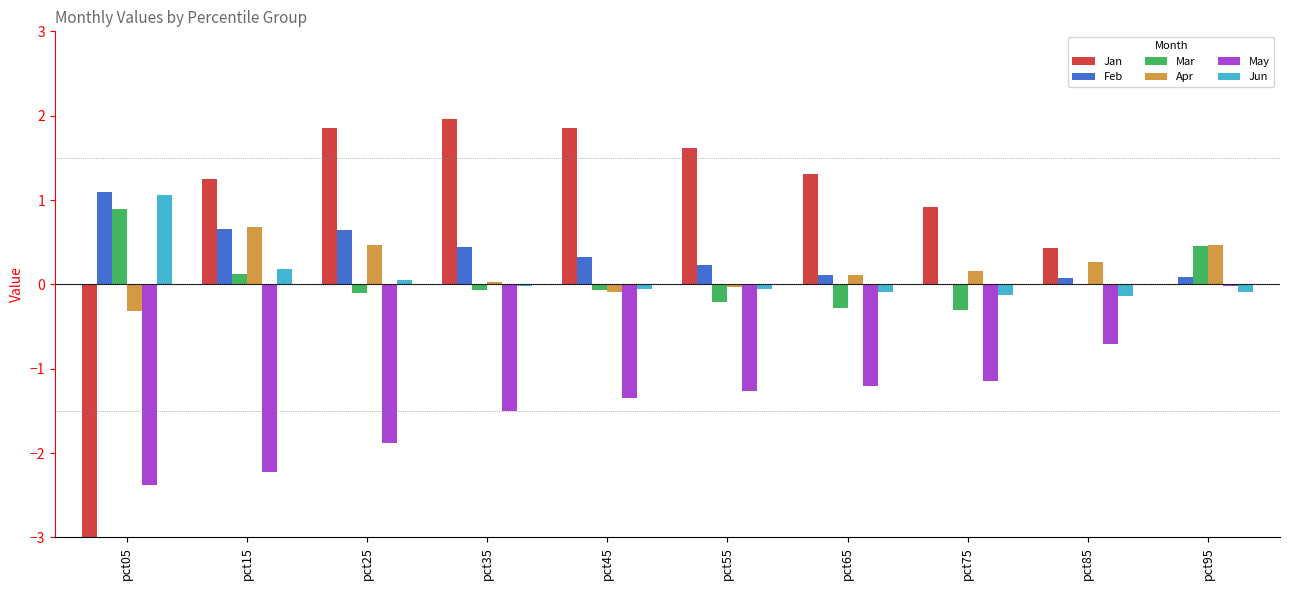

What is the approximate value of Mar at pct05?

0.9